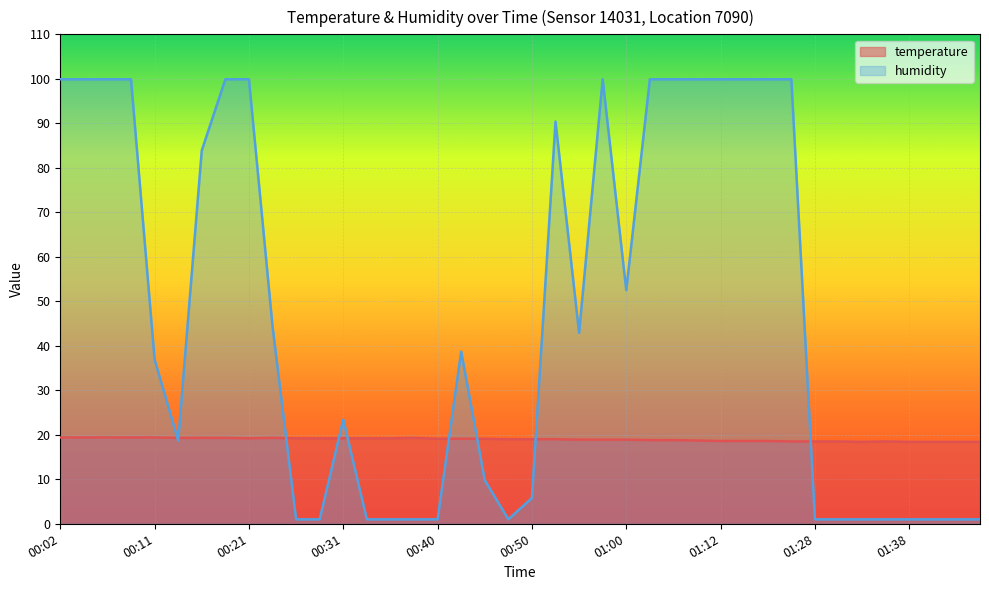

What is the difference between the temperature values at 00:38 and 00:36?

0.1